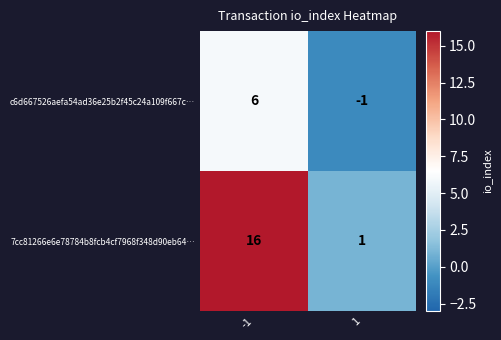

Which series has the largest range (max minus min)?

7cc81266e6e78784b8fcb4cf7968f348d90eb64…